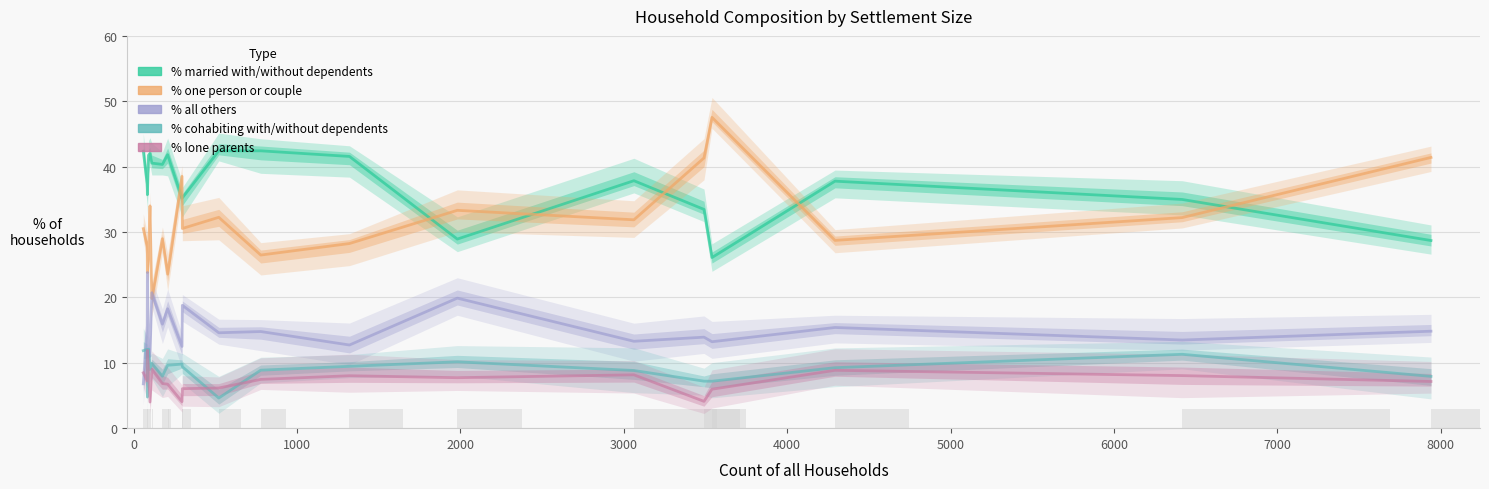

What is the spread (max minus min) of values at 16?

41.6